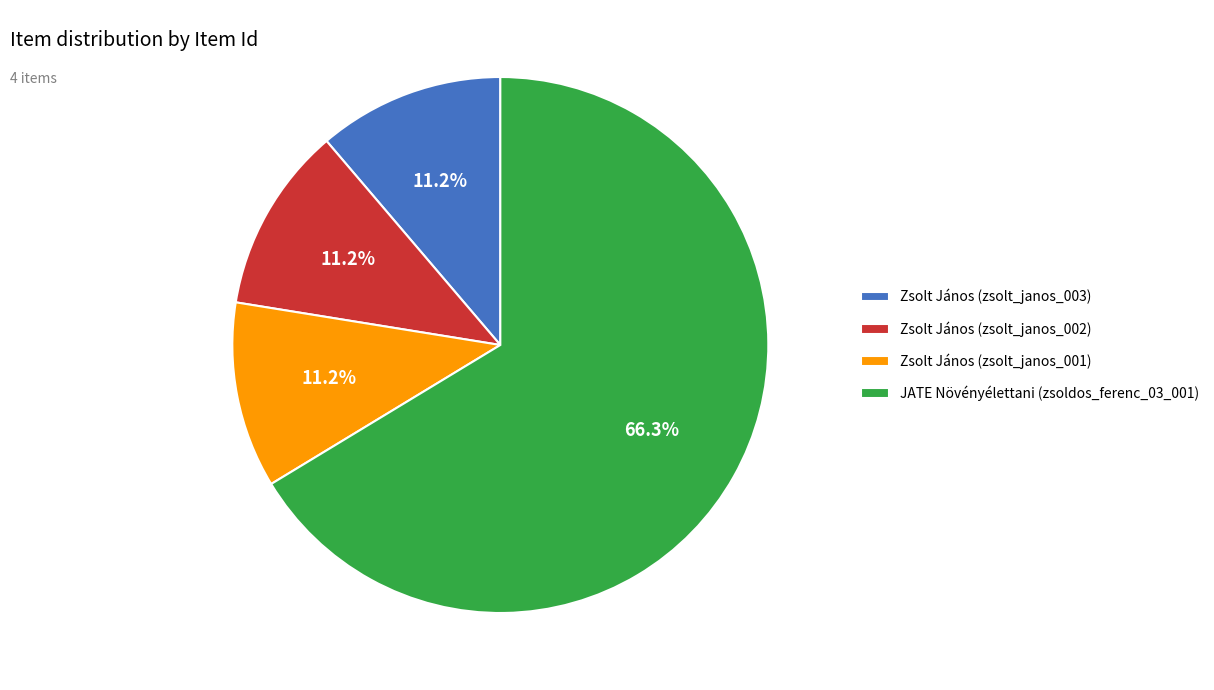

Combined, do JATE Növényélettani (zsoldos_ferenc_03_001) and Zsolt János (zsolt_janos_001) account for over 50%?

Yes